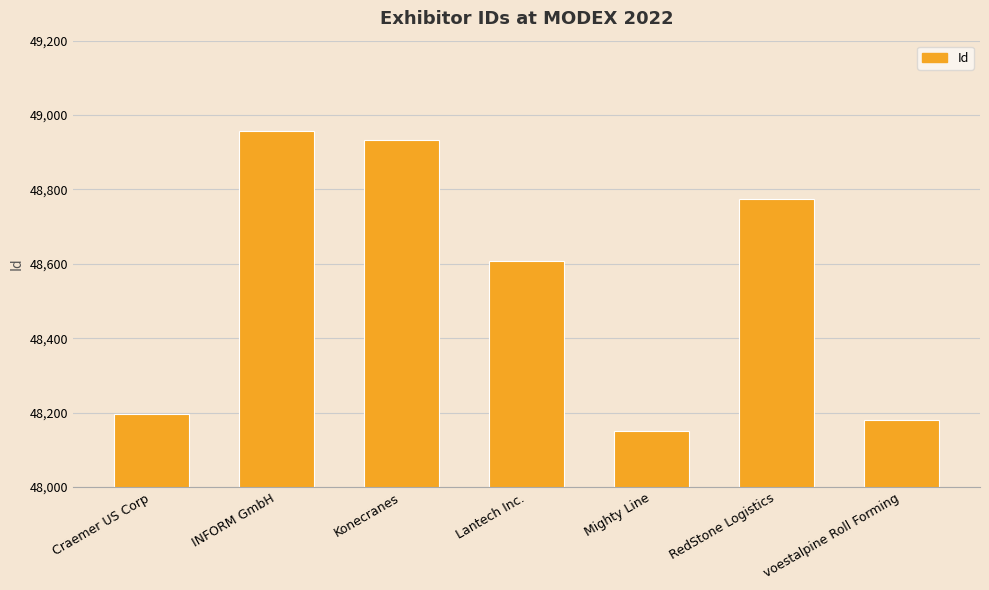

How many bars are there in total?

7